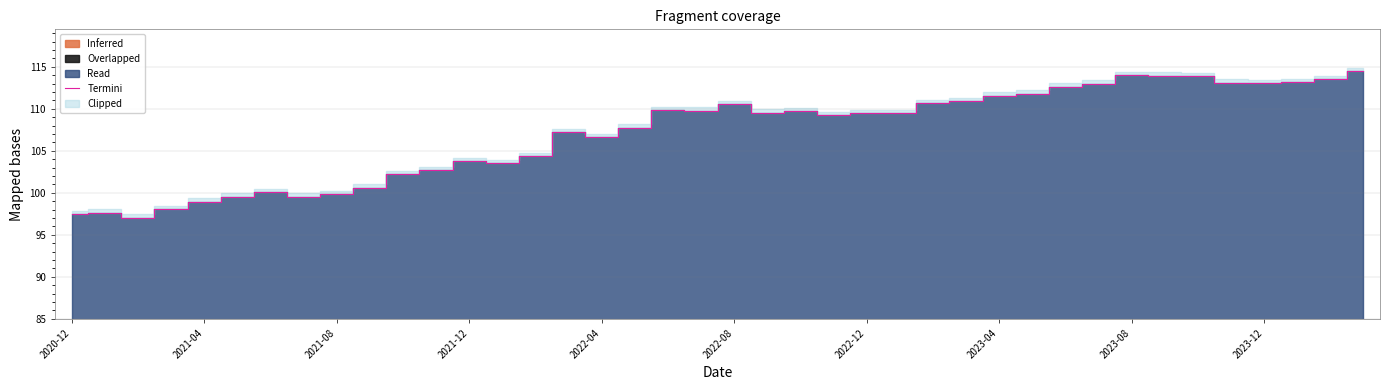

The Termini series shows 103.8 at 2021-12. True or false?

True